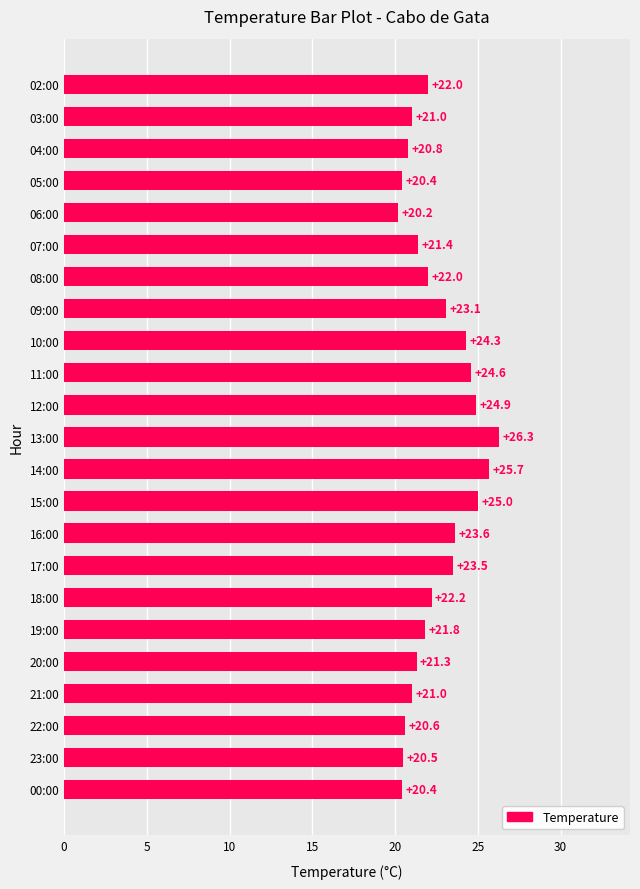

Where is the data nearest to the value 23?

09:00